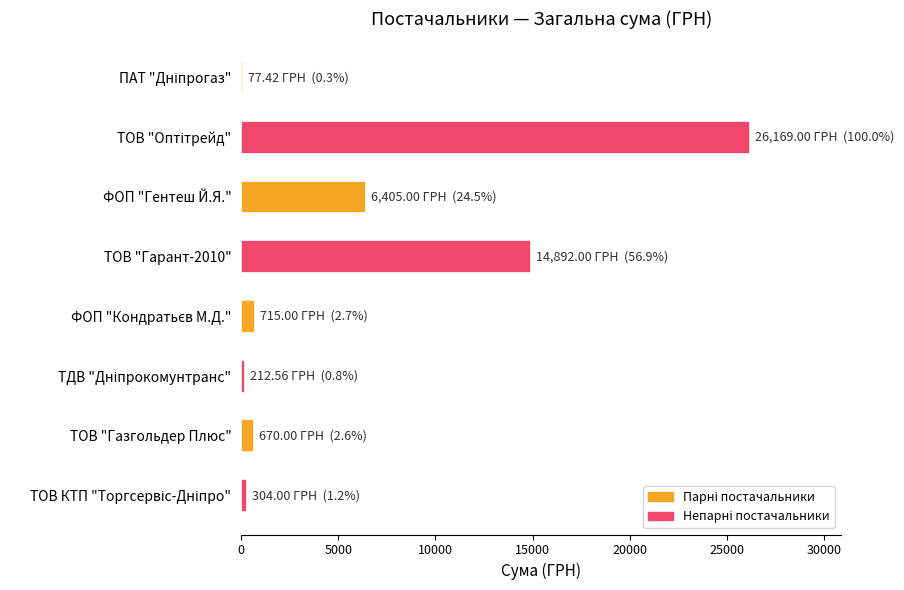

What is the average value?

6180.6